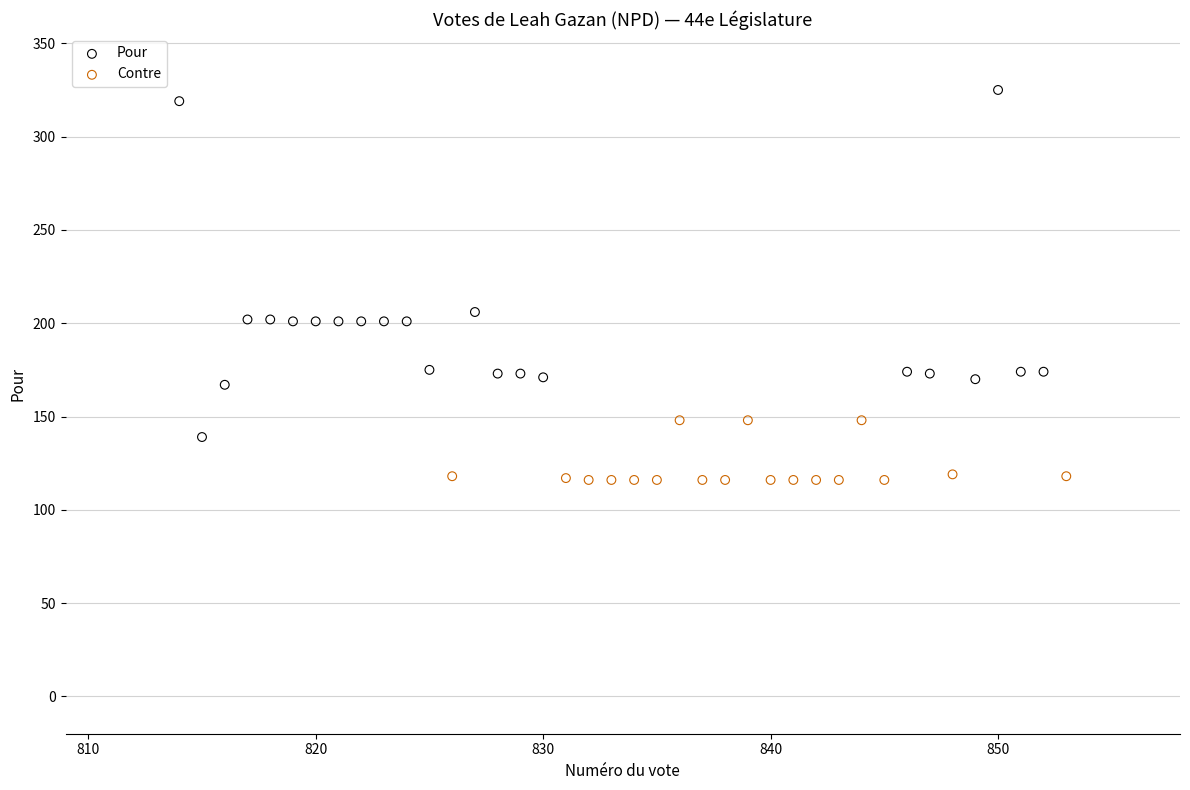

What are all the series names shown in the legend?

Pour, Contre